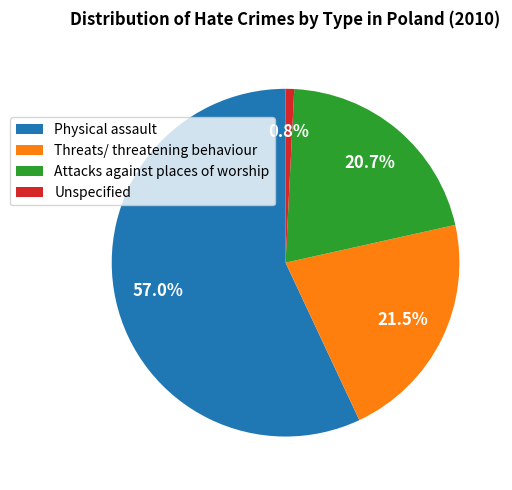

Is it true that Physical assault is 42% of the pie?

False